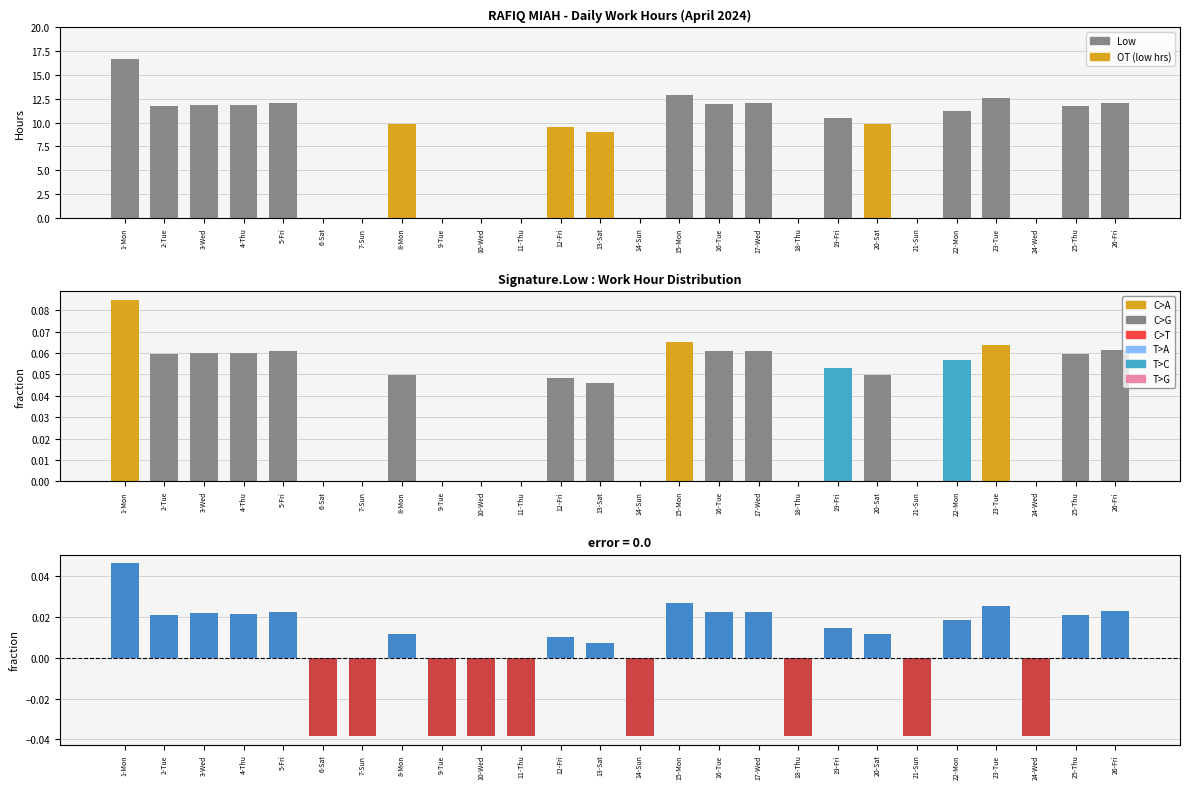

What is the value of the 8th bar from the left?

9.8